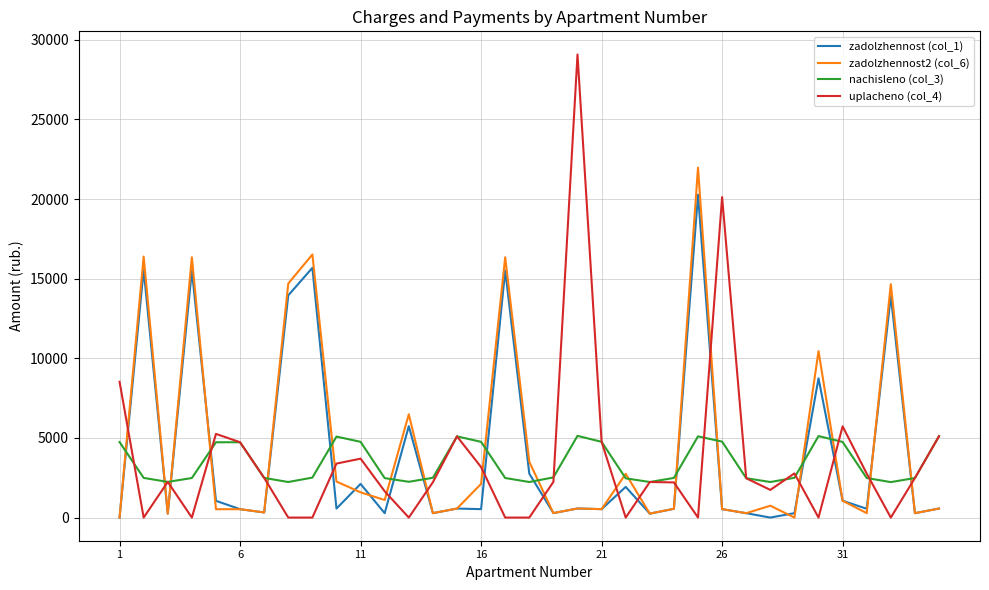

Does the chart have visible grid lines?

Yes